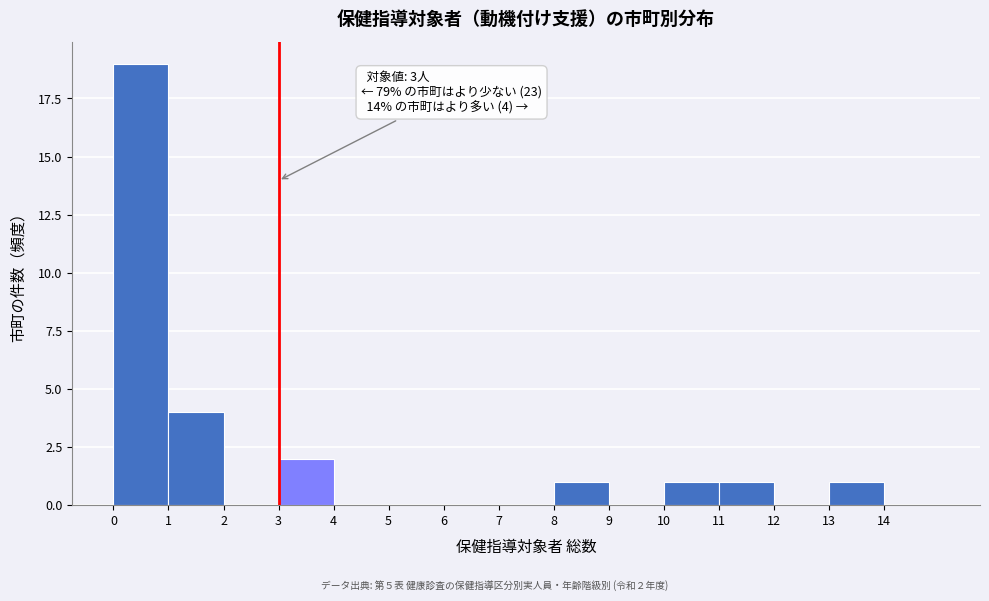

Which range on the x-axis has the tallest bar?

0 to 1